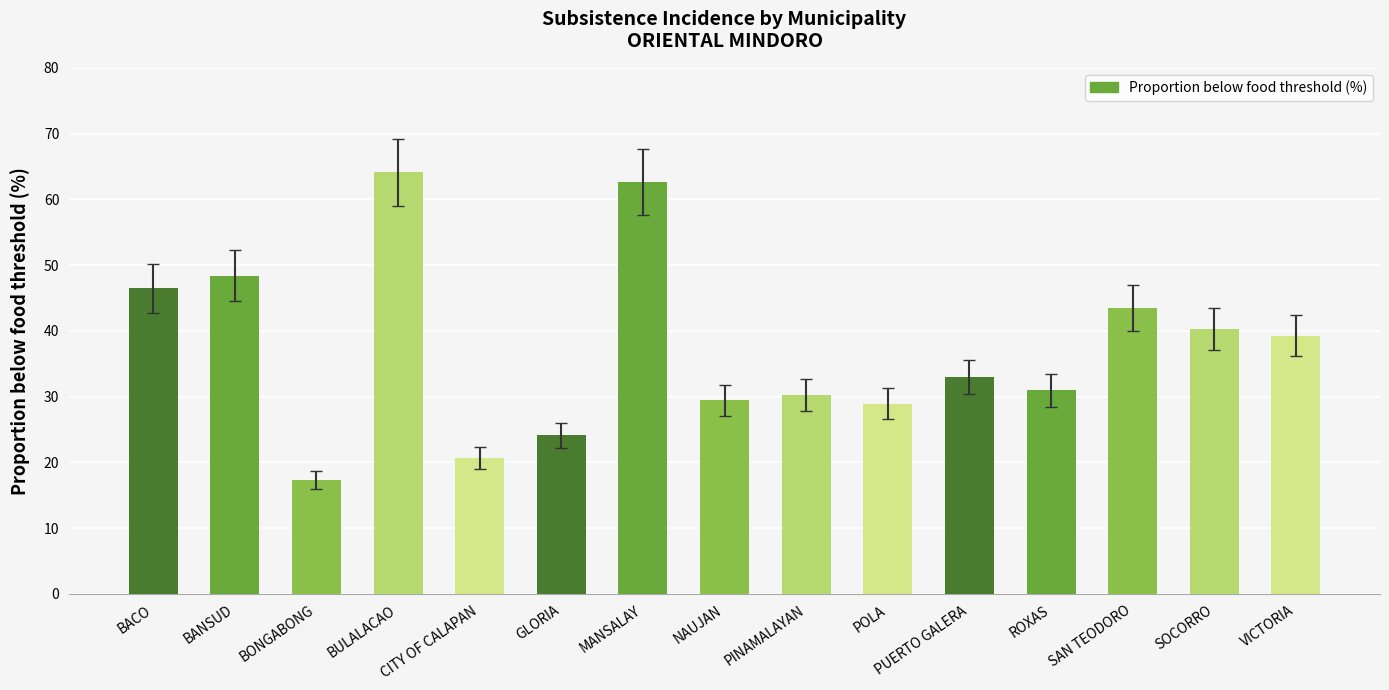

What is the difference between the maximum and minimum values?

46.8